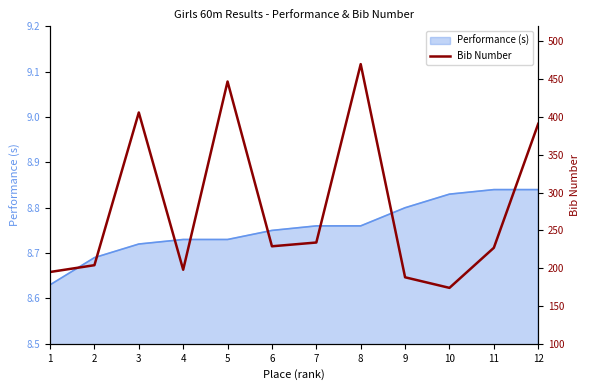

What is the minimum value shown in the chart?

174